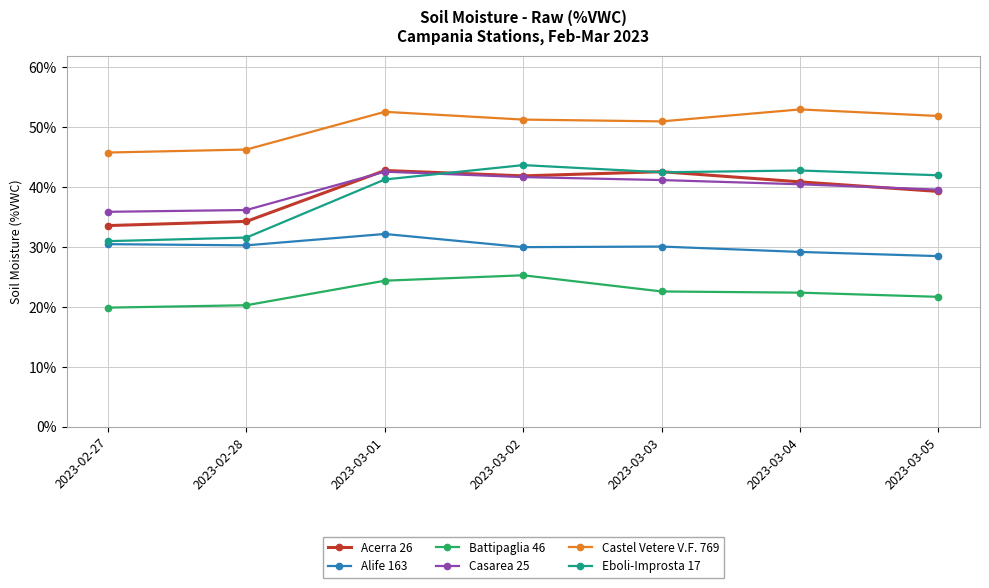

Between which two adjacent categories do Eboli-Improsta 17 and Acerra 26 first intersect?

2023-03-01 and 2023-03-02